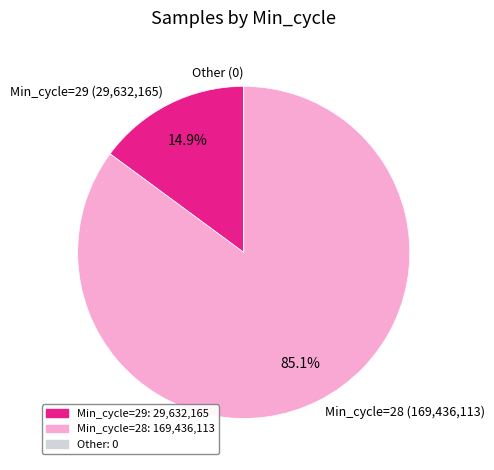

Is there a majority slice in this chart?

Yes